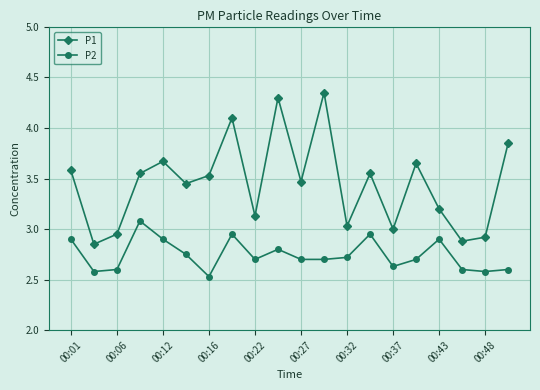

What is the average value of the P2 series?

2.7